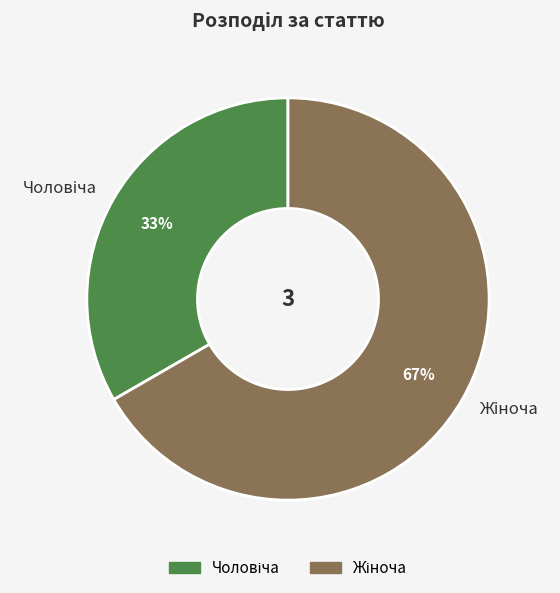

Count the number of slices in the pie.

2